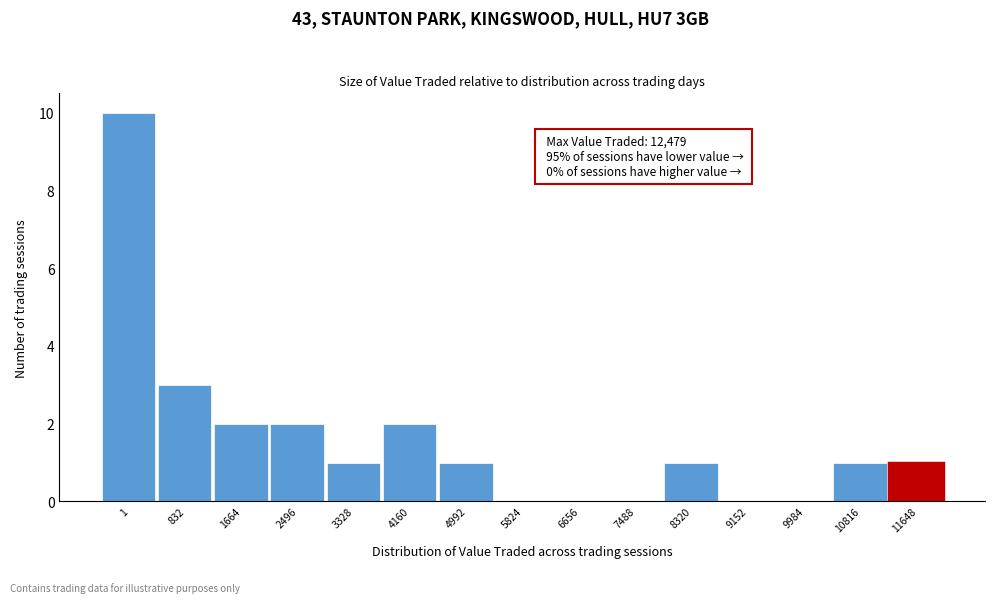

Reading left to right, what are all the values shown in this chart?

1=10	832=3	1664=2	2496=2	3328=1	4160=2	4992=1	5824=0	6656=0	7488=0	8320=1	9152=0	9984=0	10816=1	11648=1